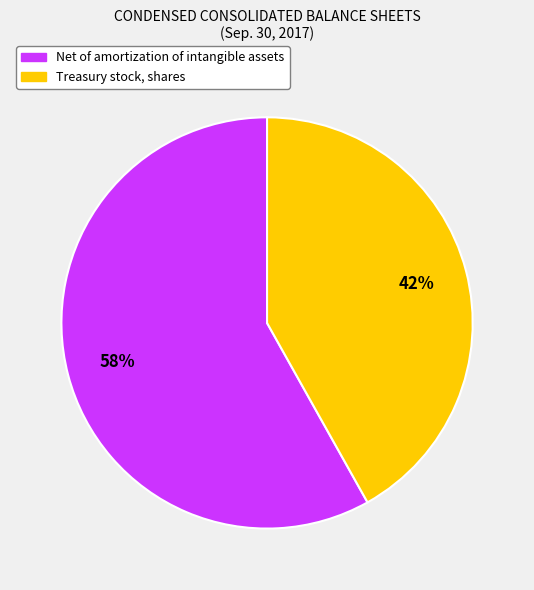

Count the number of slices in the pie.

2